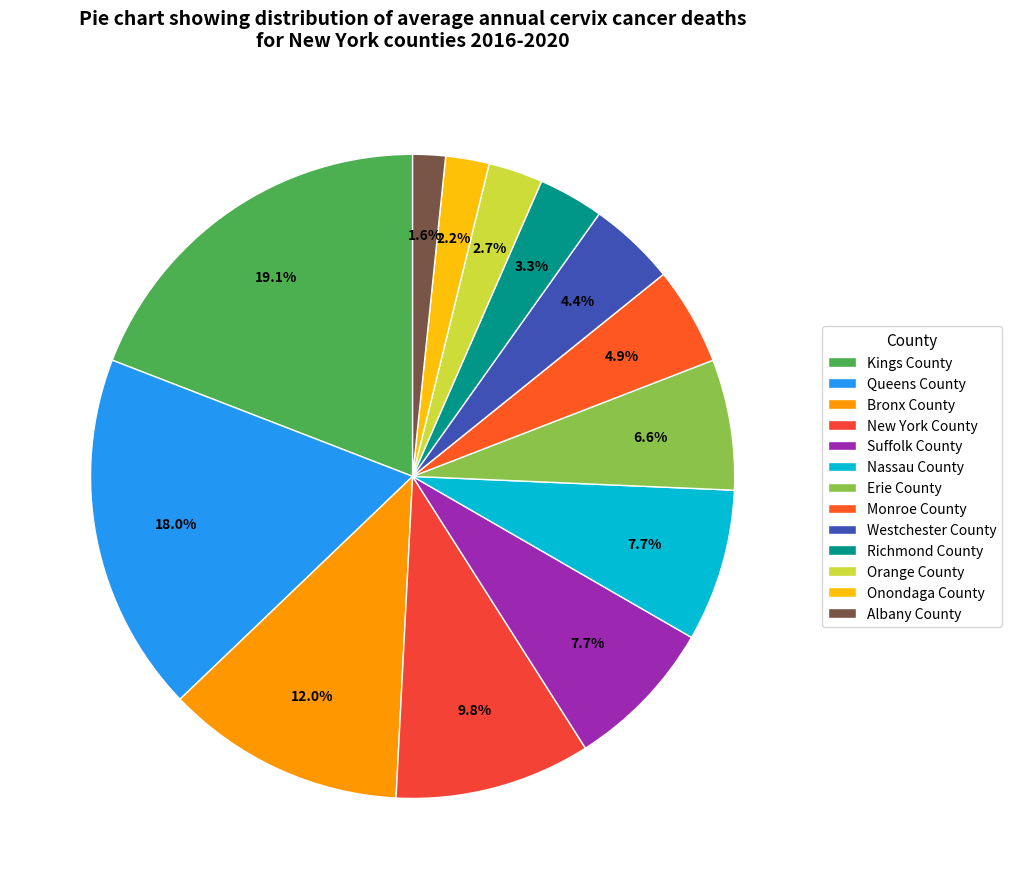

What percentage is the Nassau County slice, to the nearest percent?

8%